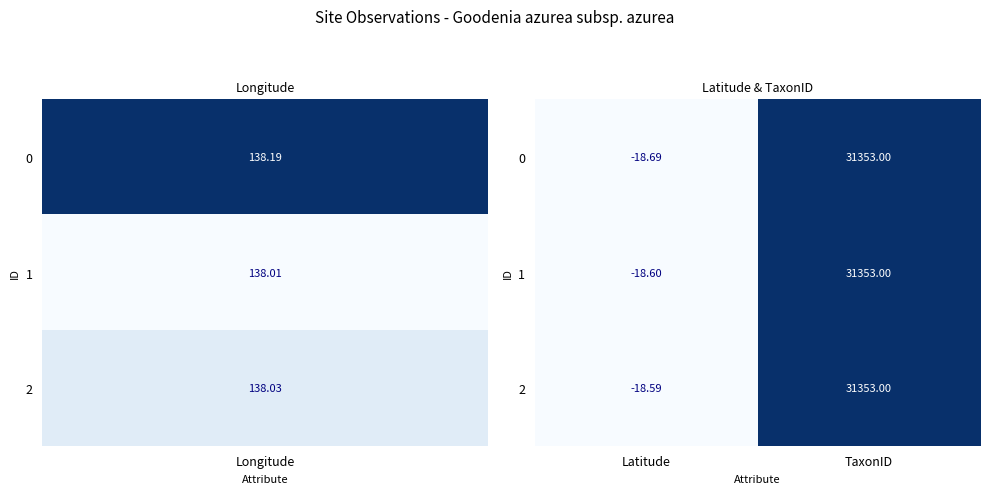

At which category is the sum across all series the highest?

TaxonID